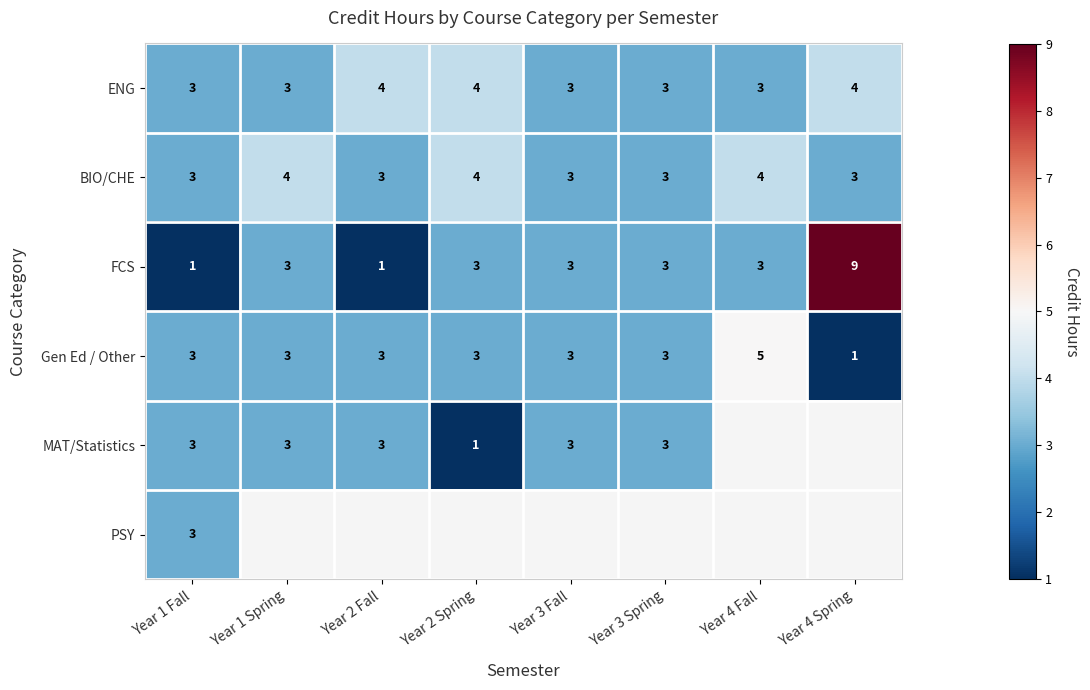

What is the approximate value of FCS at Year 3 Spring?

3